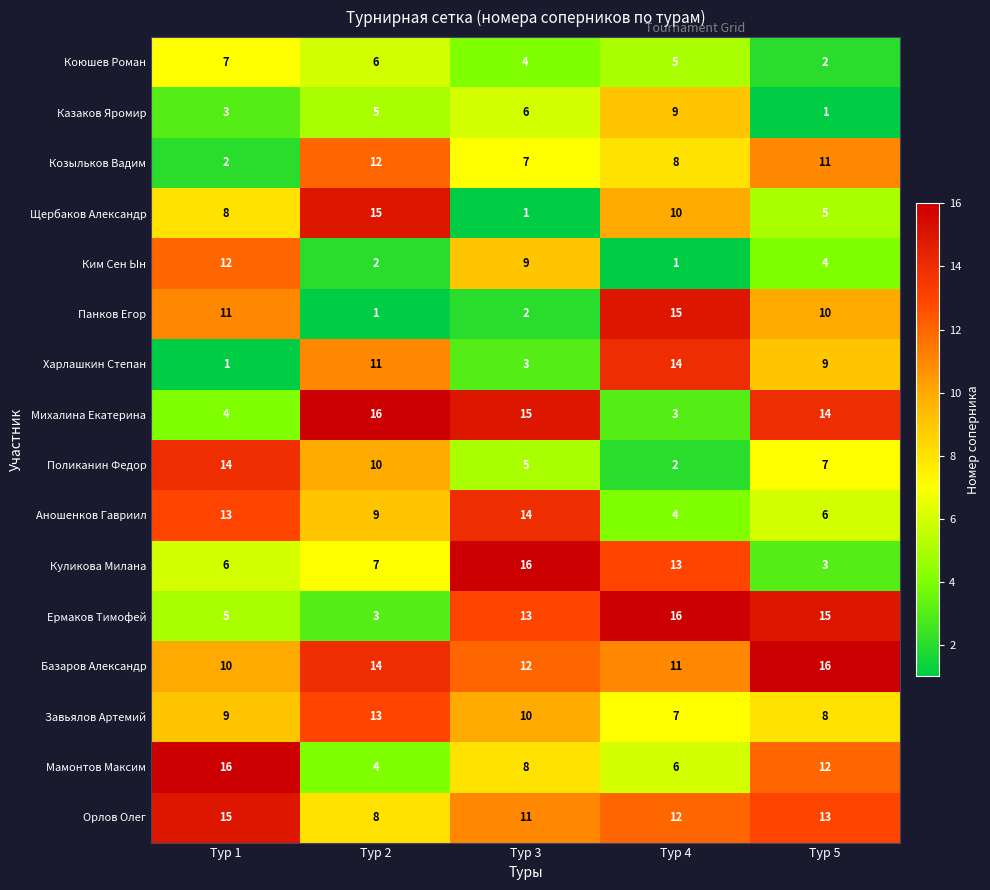

Which series changed the most between Тур 2 and Тур 5?

Ермаков Тимофей